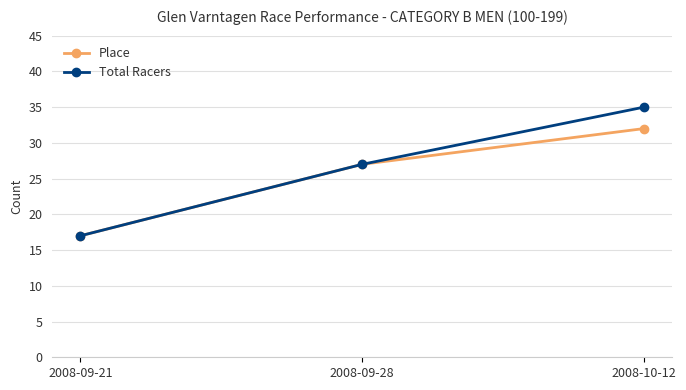

Where is Place nearest to the value 24?

2008-09-28